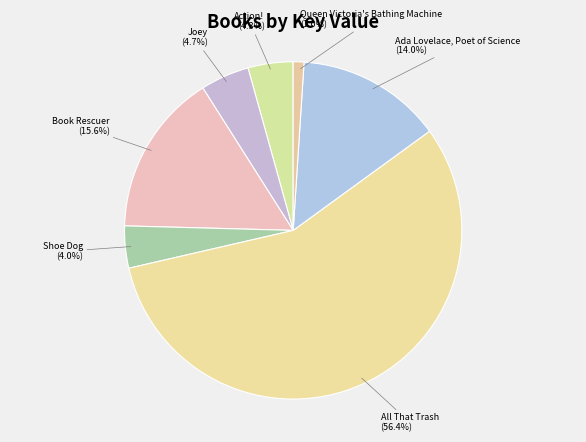

Count the number of slices in the pie.

7